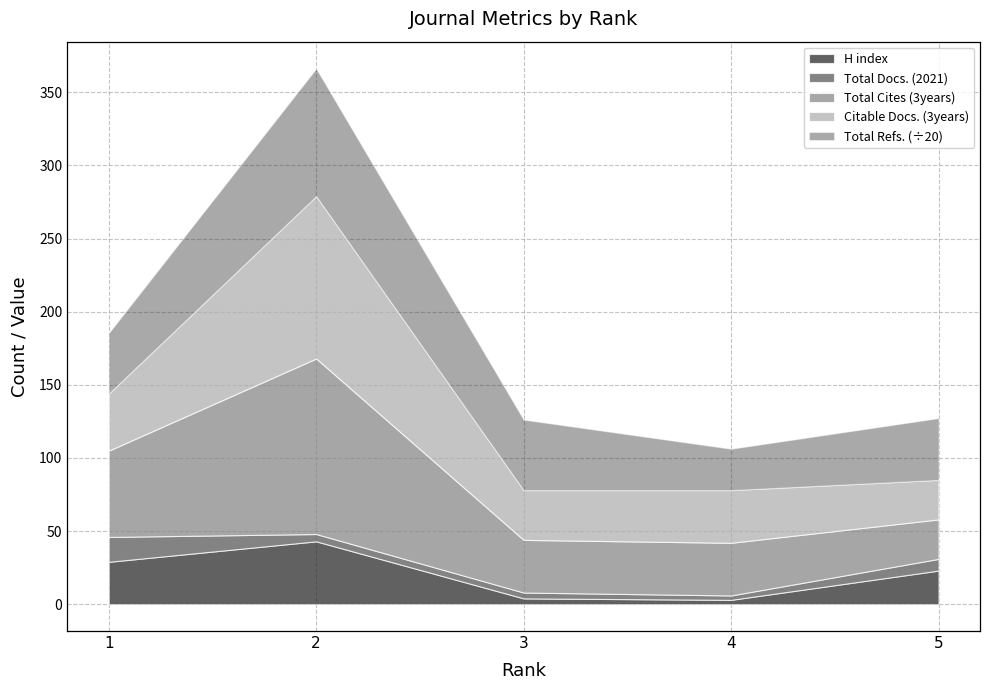

Does the chart have visible grid lines?

Yes